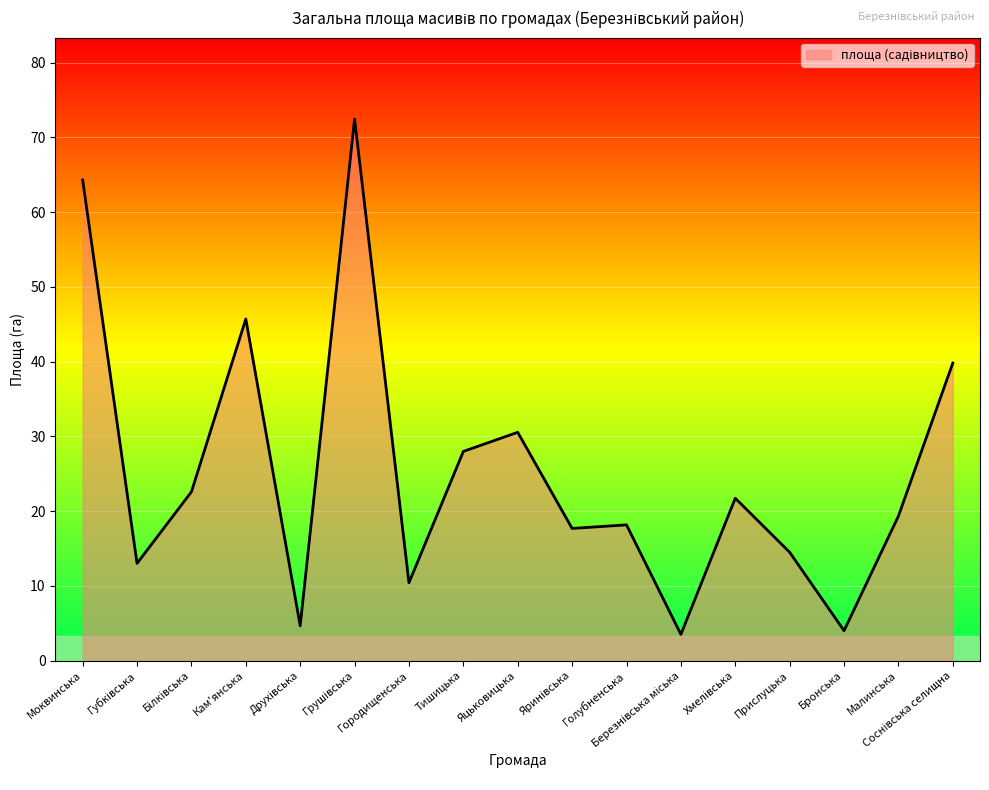

Between Малинська and Яцьковицька, which is larger?

Яцьковицька